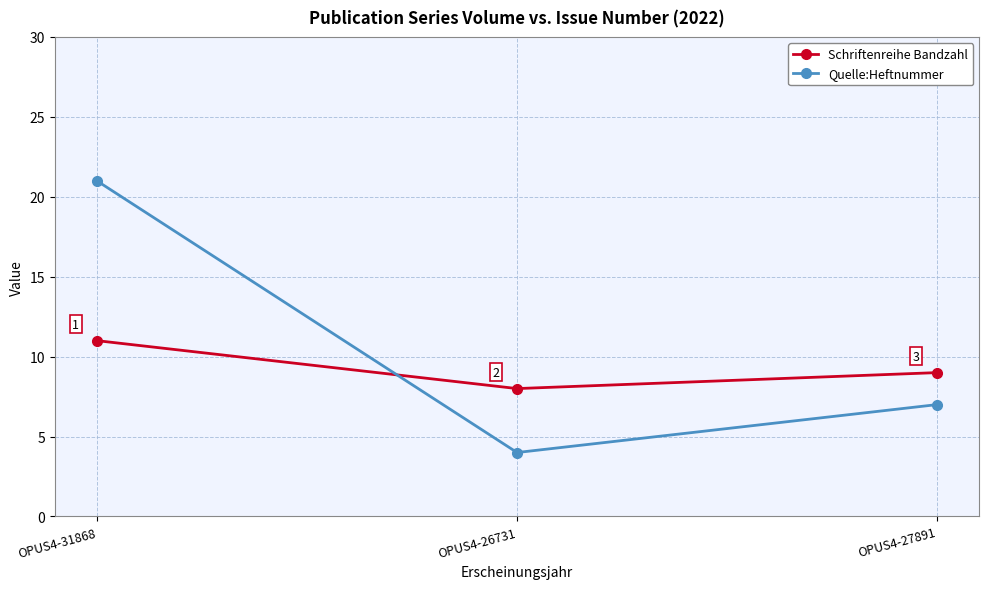

Is it true that Quelle:Heftnummer equals 21 at OPUS4-31868?

True